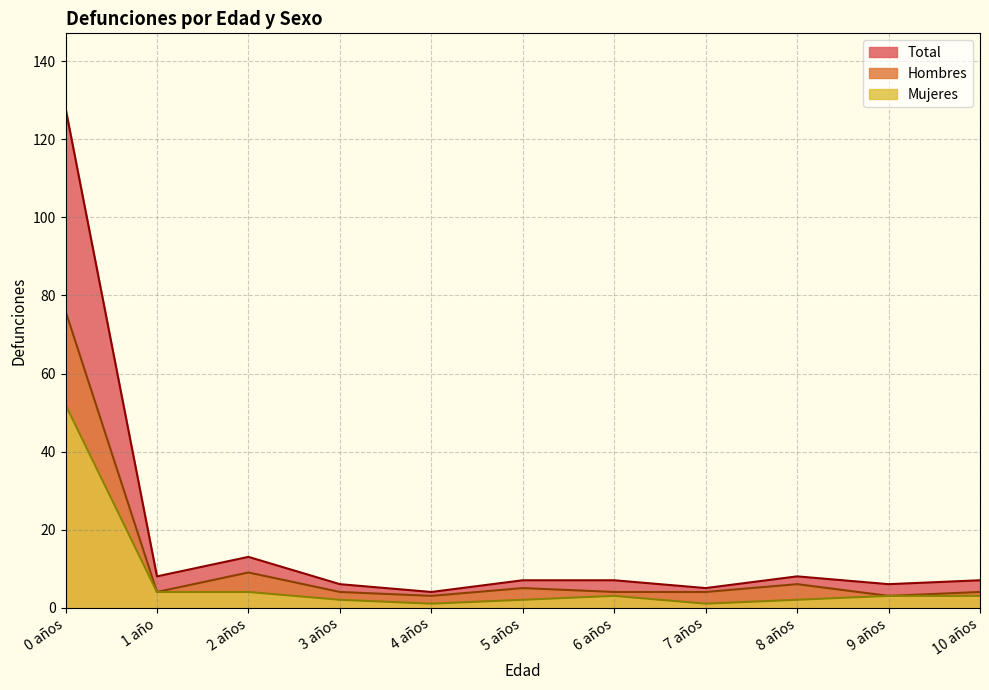

Is the value of Total at 10 años greater than the value of Hombres at 9 años?

Yes